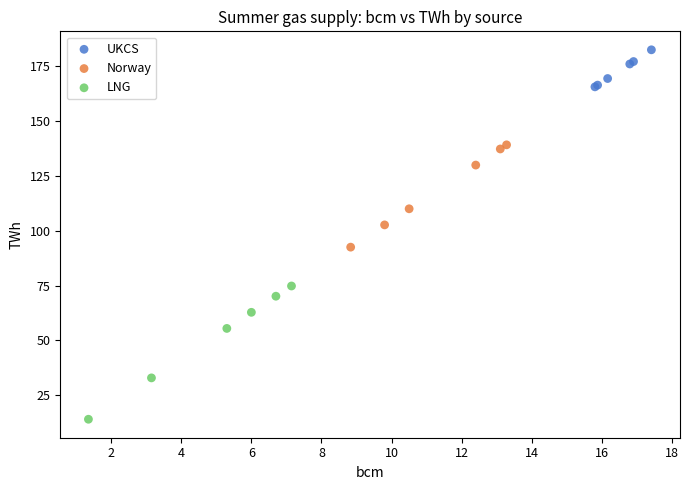

Which series reaches the minimum Y coordinate?

LNG